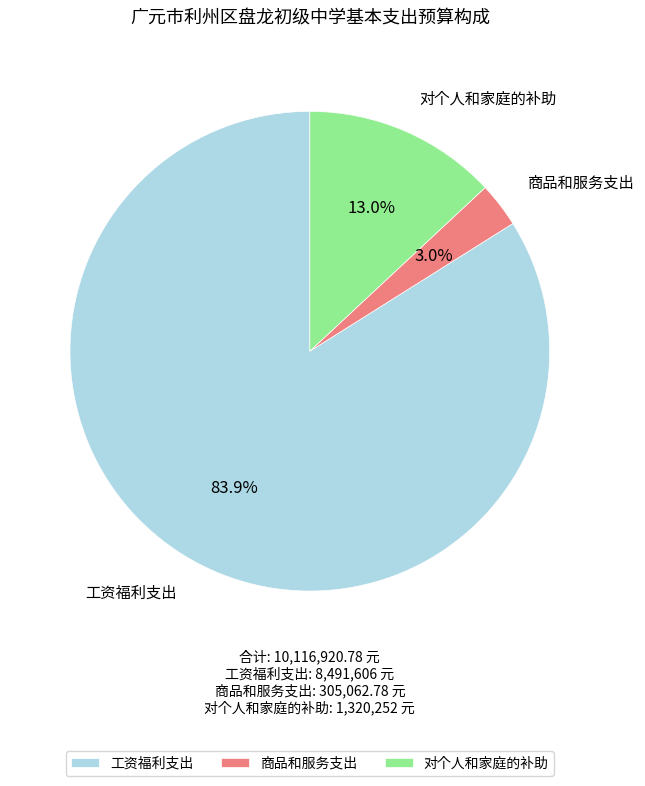

Is 商品和服务支出 the majority of the pie?

No